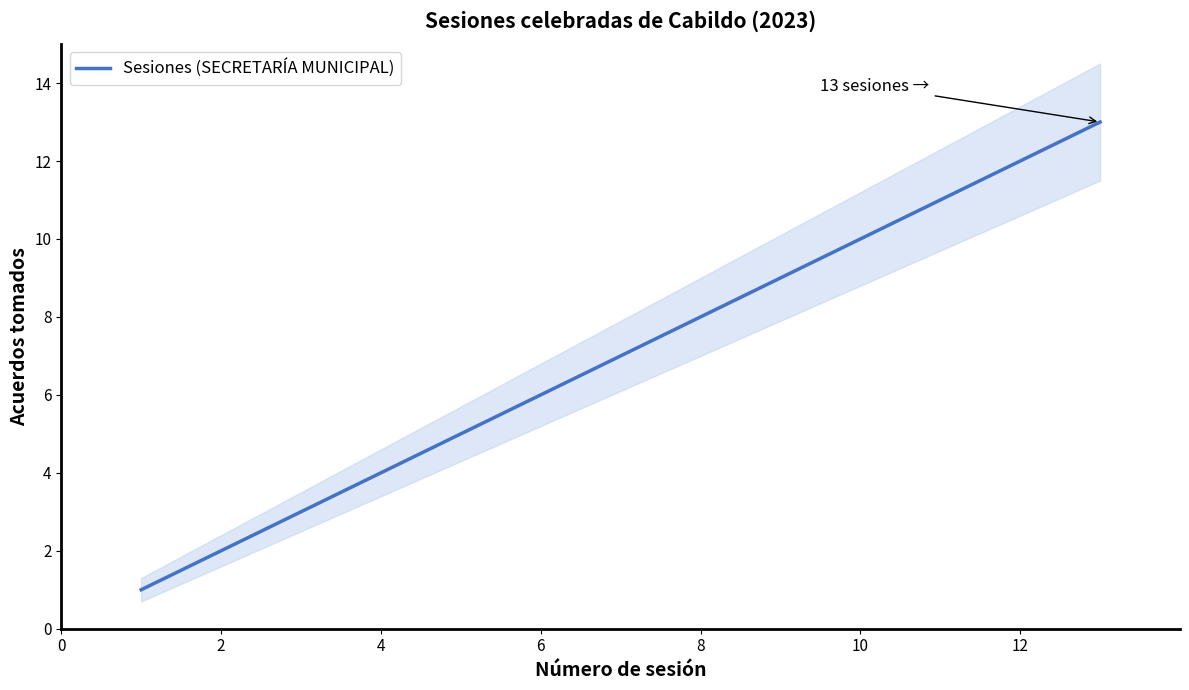

Reading right to left, what are all the values shown in this chart?

13	12	11	10	9	8	7	6	5	4	3	2	1